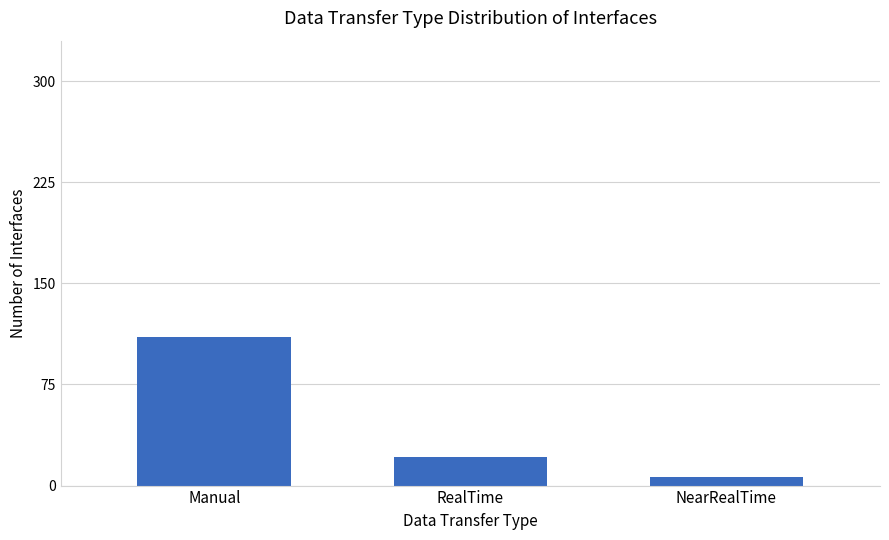

Which label corresponds to the largest value in the chart?

Manual